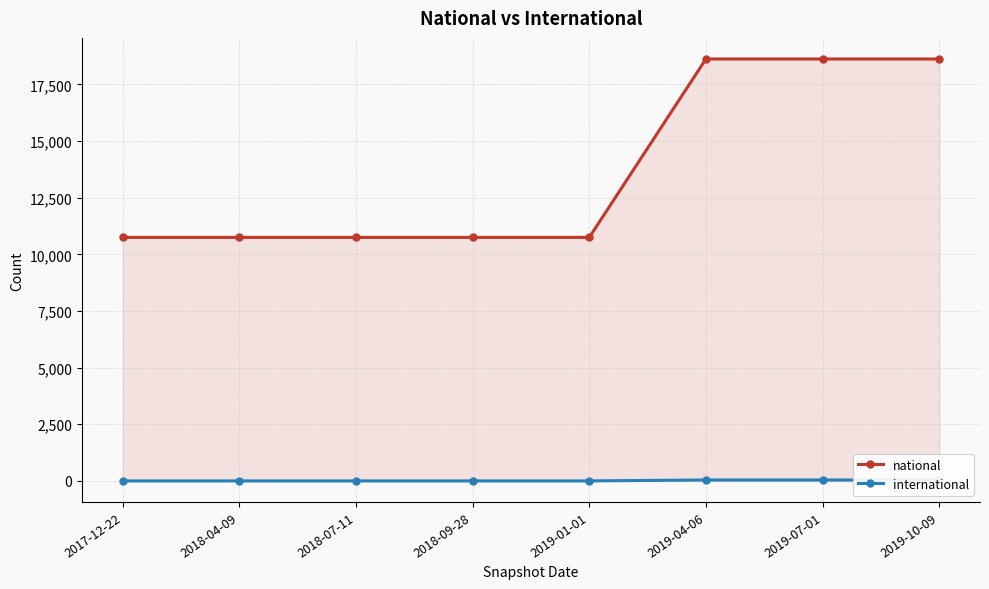

What is the sum of the international values at 2019-10-09 and 2018-09-28?

42